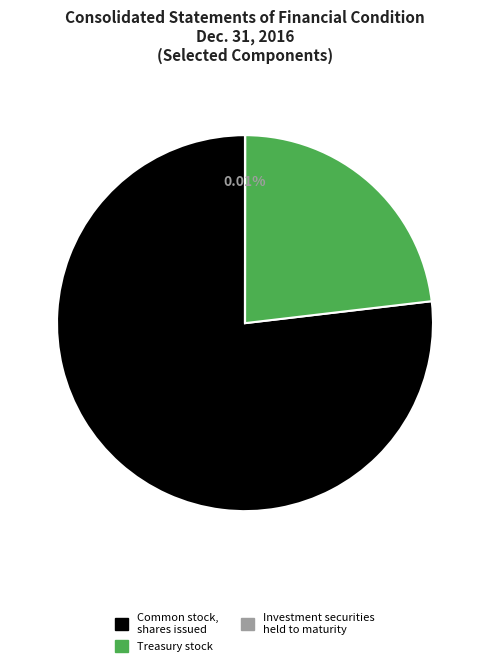

What is the ratio of the value at Treasury stock to the value at Common stock, shares issued?

0.3